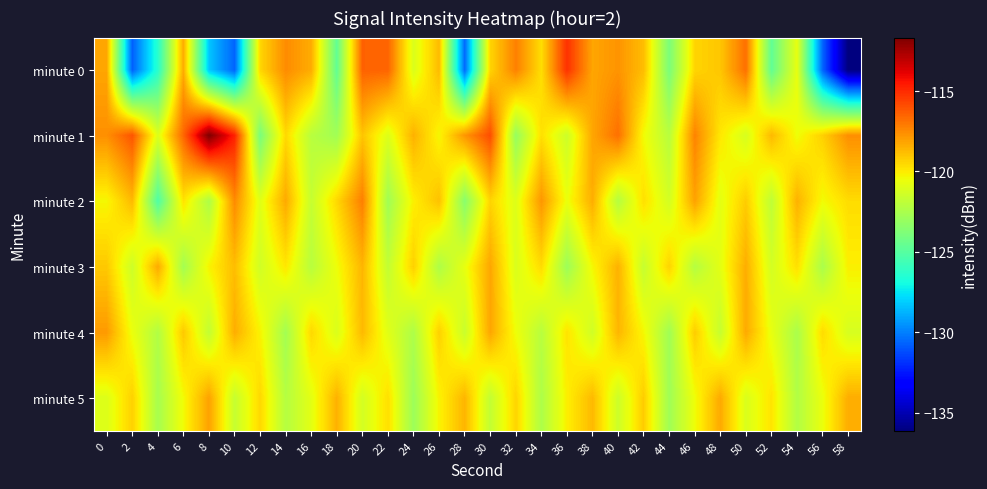

Reading left to right, list all the values displayed in this chart.

minute 0: 0=-118.2	2=-130.8	4=-126.4	6=-118.3	8=-128.3	10=-130.7	12=-119.5	14=-117.5	16=-118.4	18=-124.6	20=-116.4	22=-116.5	24=-121.1	26=-118.7	28=-130.5	30=-119.4	32=-117.2	34=-119.7	36=-115.2	38=-118.2	40=-117.7	42=-118.8	44=-123.9	46=-119.4	48=-119.0	50=-116.8	52=-124.6	54=-120.7	56=-130.6	58=-136.1
minute 1: 0=-117.6	2=-116.1	4=-121.0	6=-116.6	8=-111.7	10=-114.8	12=-124.0	14=-119.5	16=-122.1	18=-122.8	20=-119.0	22=-121.0	24=-118.5	26=-120.3	28=-117.8	30=-115.9	32=-123.1	34=-119.7	36=-121.5	38=-118.2	40=-116.8	42=-120.4	44=-122.1	46=-117.3	48=-119.9	50=-121.2	52=-118.7	54=-120.5	56=-119.3	58=-117.6
minute 2: 0=-120.3	2=-118.7	4=-125.2	6=-119.8	8=-122.4	10=-117.5	12=-120.9	14=-118.3	16=-121.7	18=-119.5	20=-117.2	22=-122.8	24=-120.1	26=-118.9	28=-123.5	30=-119.4	32=-121.0	34=-117.8	36=-120.6	38=-118.4	40=-122.2	42=-119.7	44=-121.3	46=-118.1	48=-120.8	50=-119.2	52=-121.9	54=-118.5	56=-120.4	58=-119.6
minute 3: 0=-119.1	2=-121.5	4=-118.3	6=-122.7	8=-120.2	10=-118.8	12=-121.4	14=-119.9	16=-122.1	18=-120.5	20=-118.6	22=-121.8	24=-119.3	26=-122.4	28=-120.7	30=-118.2	32=-121.1	34=-119.6	36=-122.9	38=-120.3	40=-118.5	42=-121.7	44=-119.4	46=-122.2	48=-120.8	50=-118.4	52=-121.3	54=-119.7	56=-122.5	58=-120.1
minute 4: 0=-117.9	2=-120.6	4=-122.3	6=-119.1	8=-121.8	10=-118.4	12=-120.2	14=-122.7	16=-119.5	18=-121.1	20=-118.7	22=-120.9	24=-122.4	26=-119.3	28=-121.6	30=-118.2	32=-120.5	34=-122.1	36=-119.8	38=-121.4	40=-118.6	42=-120.3	44=-122.8	46=-119.2	48=-121.7	50=-118.3	52=-120.7	54=-122.5	56=-119.6	58=-121.2
minute 5: 0=-121.0	2=-119.3	4=-122.6	6=-120.4	8=-118.1	10=-121.7	12=-119.5	14=-122.2	16=-120.8	18=-118.5	20=-121.3	22=-119.7	24=-122.9	26=-120.2	28=-118.6	30=-121.8	32=-119.4	34=-122.4	36=-120.1	38=-118.7	40=-121.5	42=-119.2	44=-122.8	46=-120.5	48=-118.3	50=-121.1	52=-119.8	54=-122.3	56=-120.6	58=-118.4